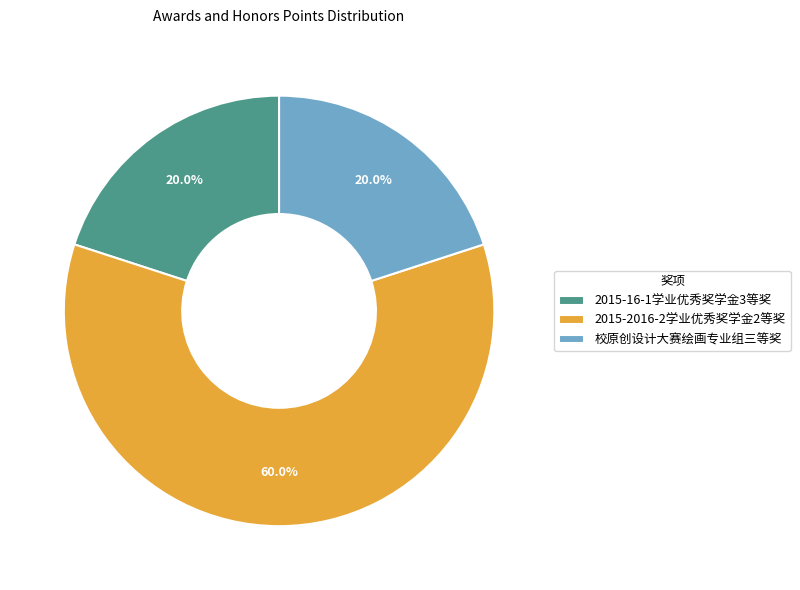

Approximately how many times larger is the value at 2015-16-1学业优秀奖学金3等奖 compared to 2015-2016-2学业优秀奖学金2等奖?

0.3